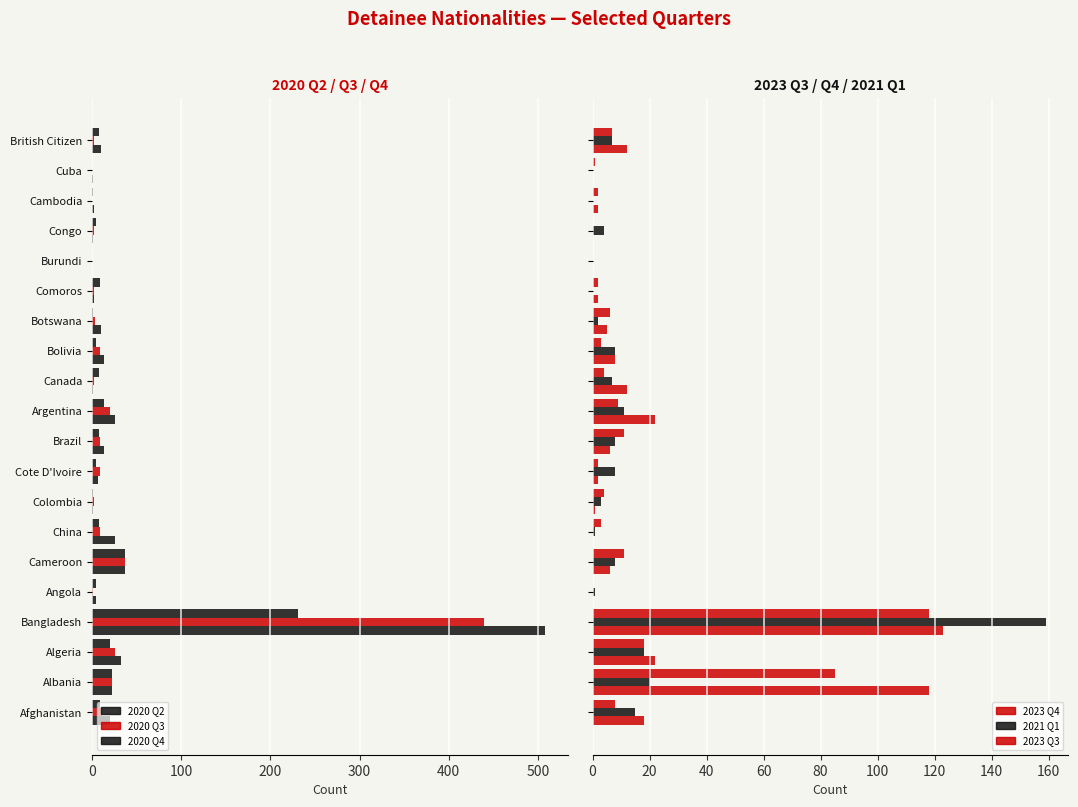

Are the bars horizontal?

Yes